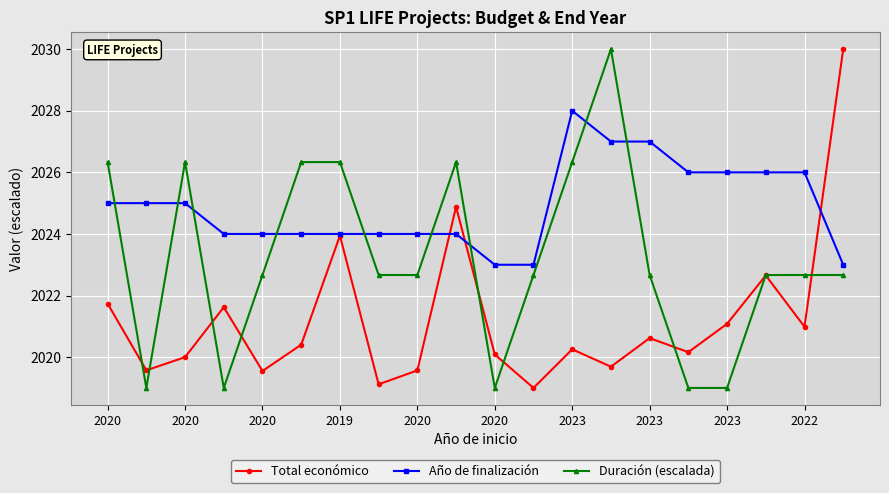

At how many categories does at least one series exceed 2022?

20